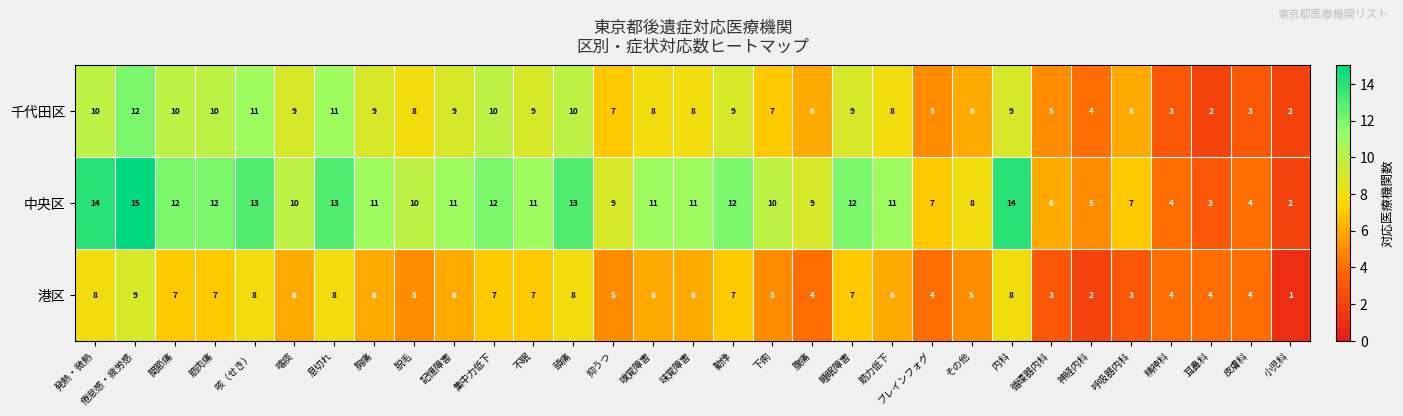

List the series in order of their overall mean, highest first.

中央区, 千代田区, 港区